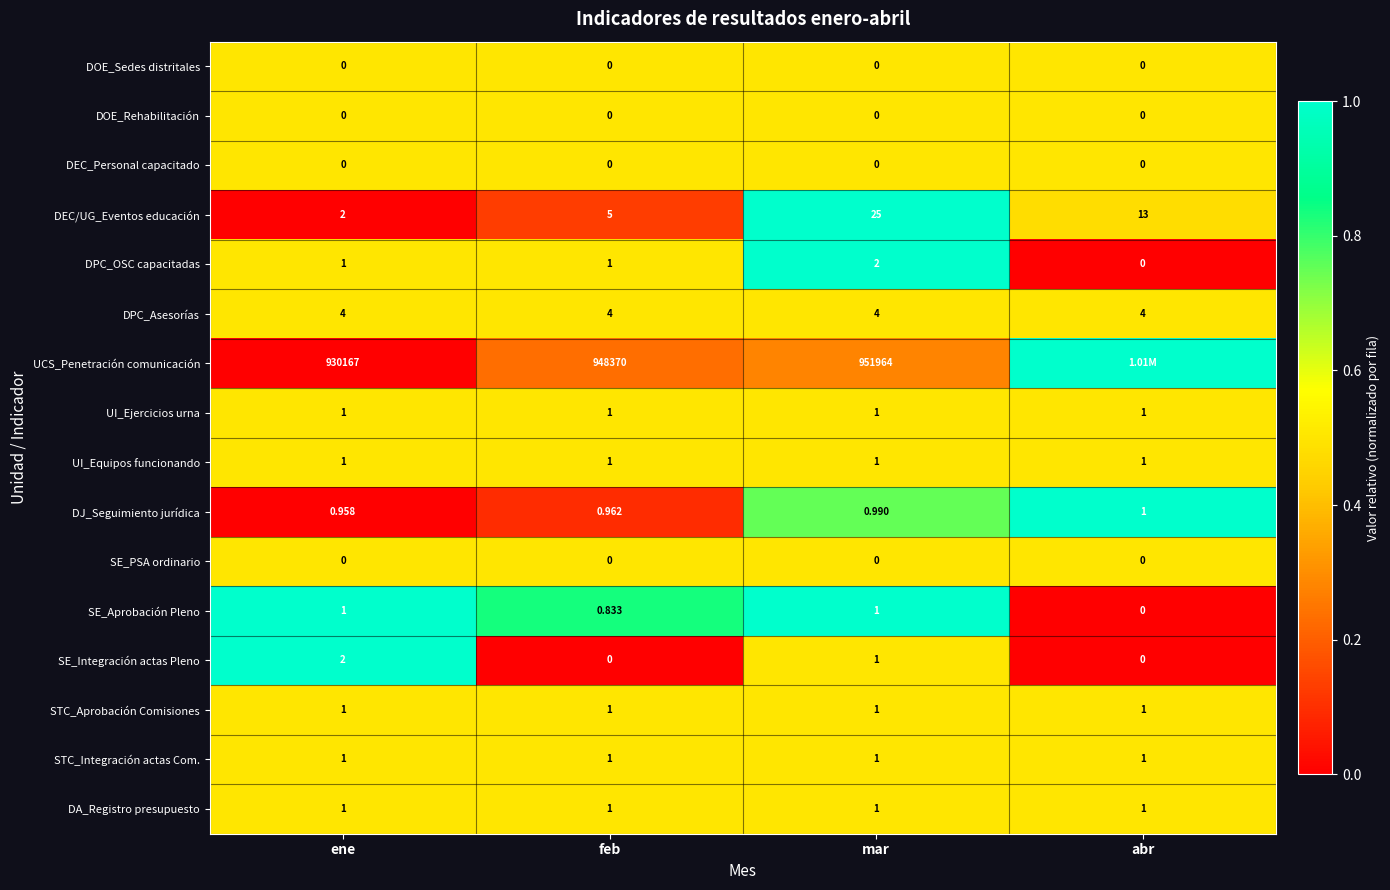

Is the value of DPC_OSC capacitadas at ene greater than the value of SE_PSA ordinario at ene?

Yes